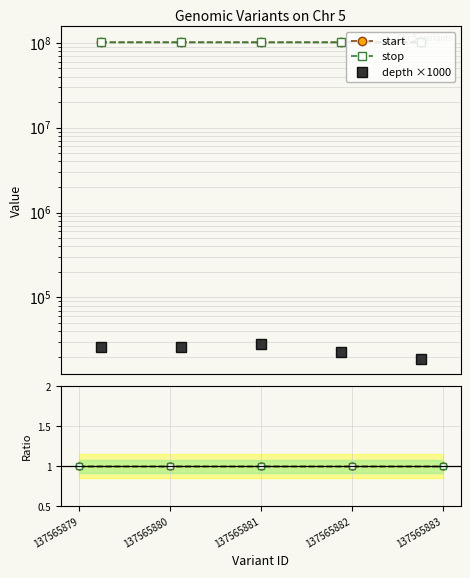

What is the total value across all series at 137565882?

202251987.0